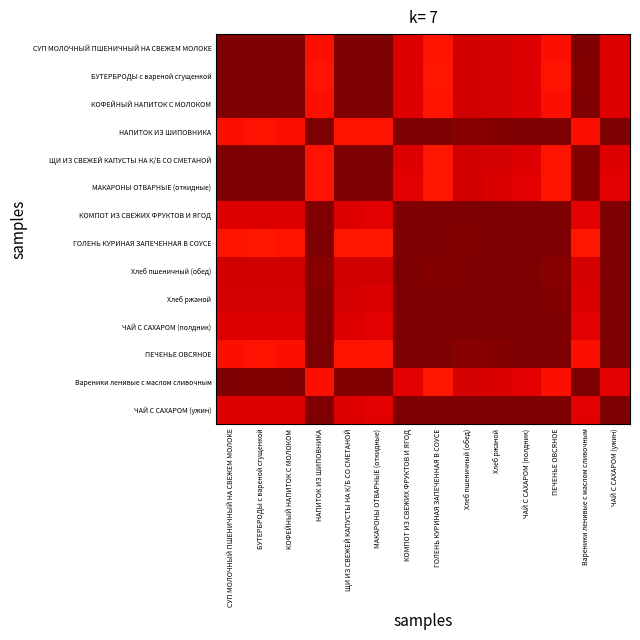

Which series has the largest range (max minus min)?

ГОЛЕНЬ КУРИНАЯ ЗАПЕЧЕННАЯ В СОУСЕ